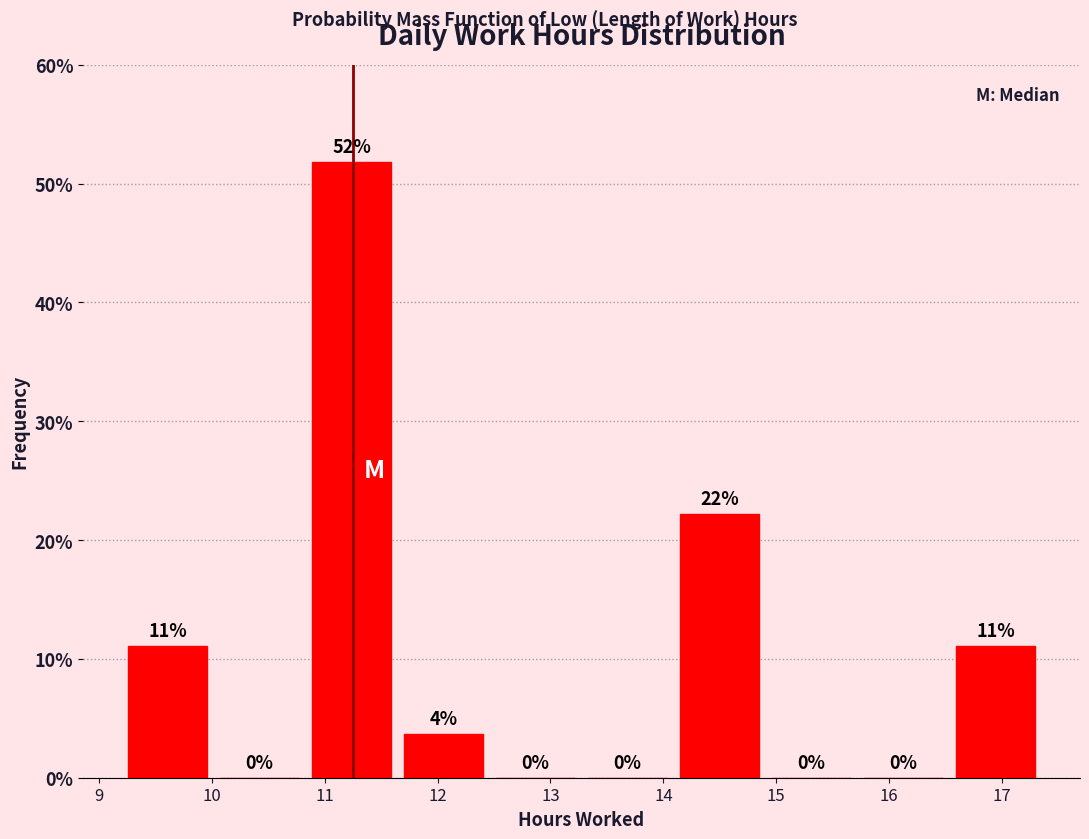

Over which range of the x-axis is the bar tallest?

10.8 to 11.6